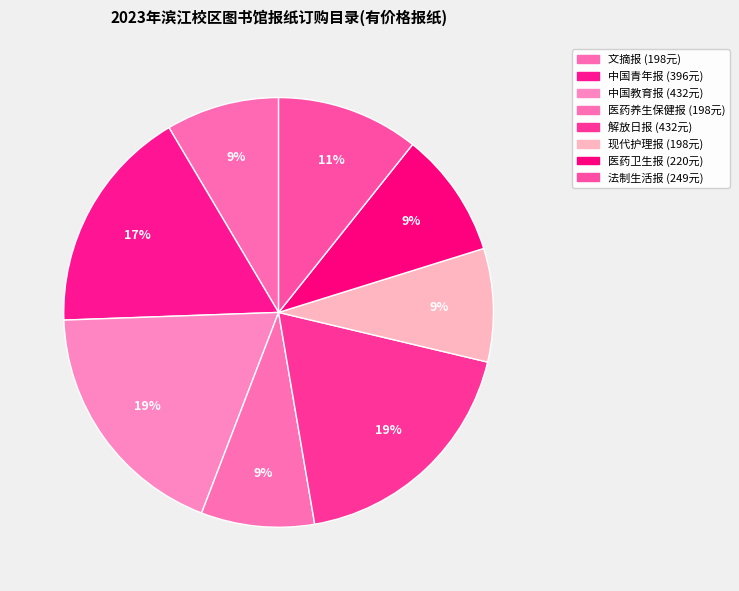

Which slice is the largest?

中国教育报